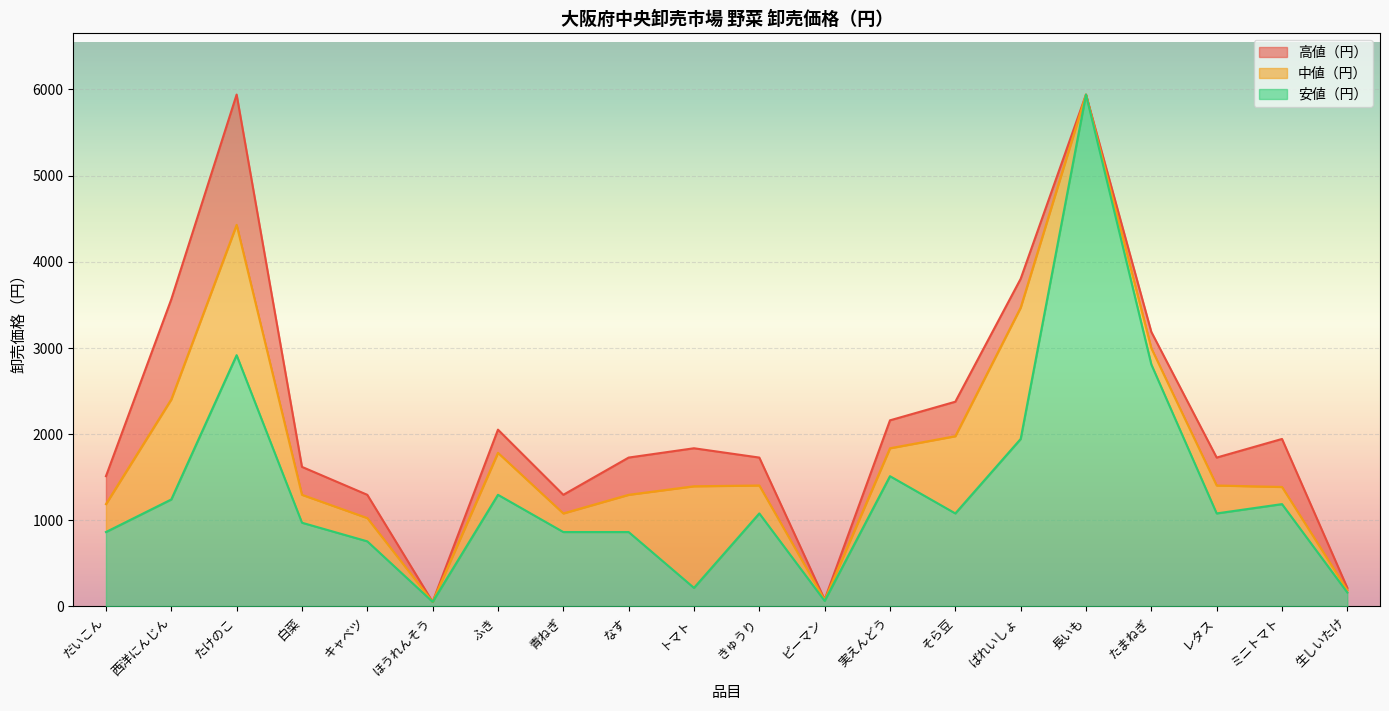

Which series has the largest range (max minus min)?

高値（円）